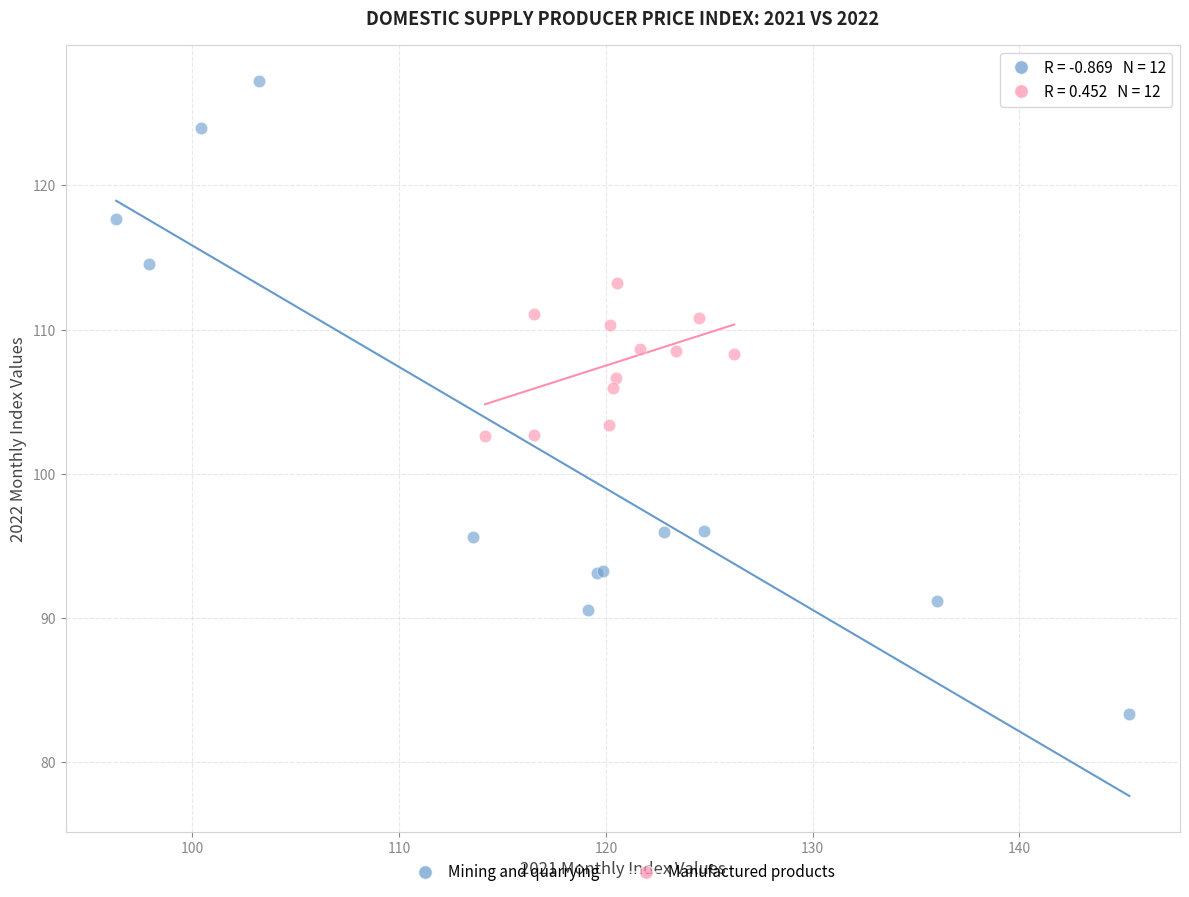

Which series contains the highest Y value?

Mining and quarrying